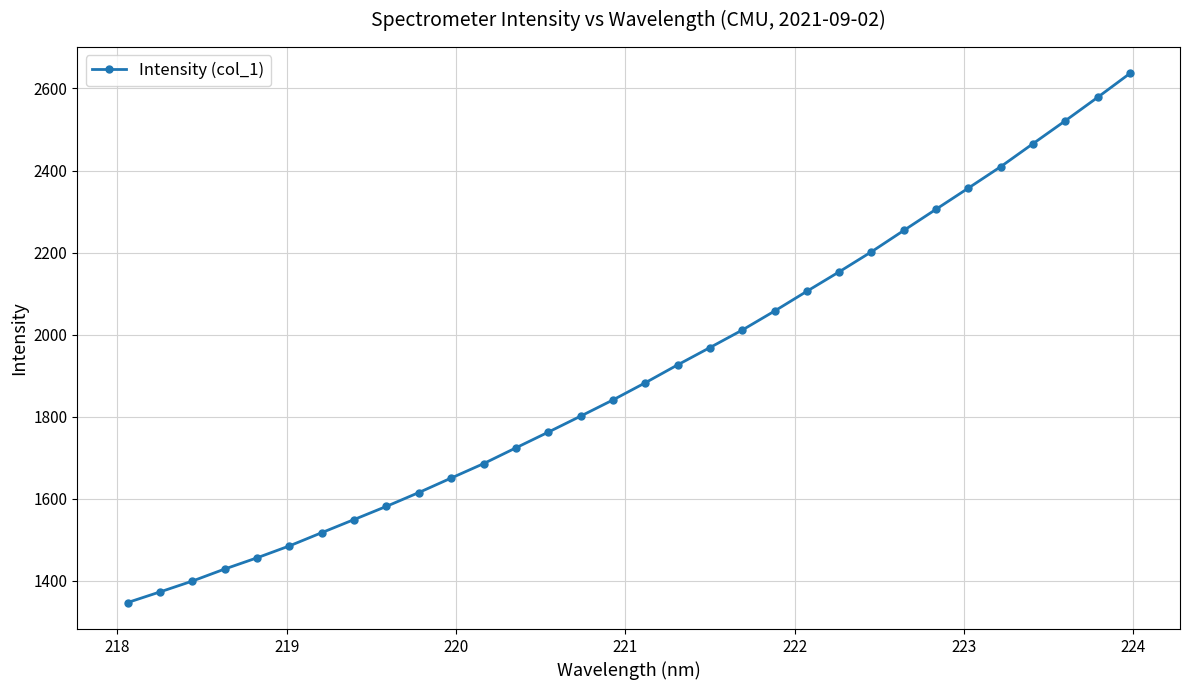

What is the value of the 16th point from the left?

1840.7